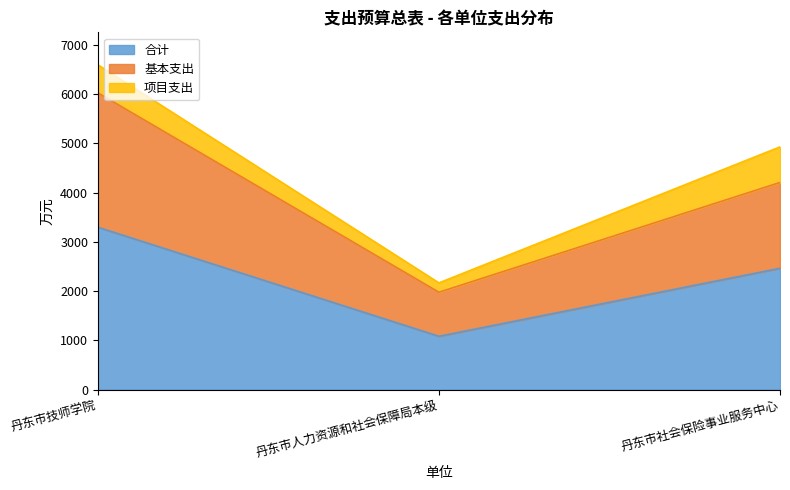

What is the value of the 合计 point at the 2nd from the left?

1084.2